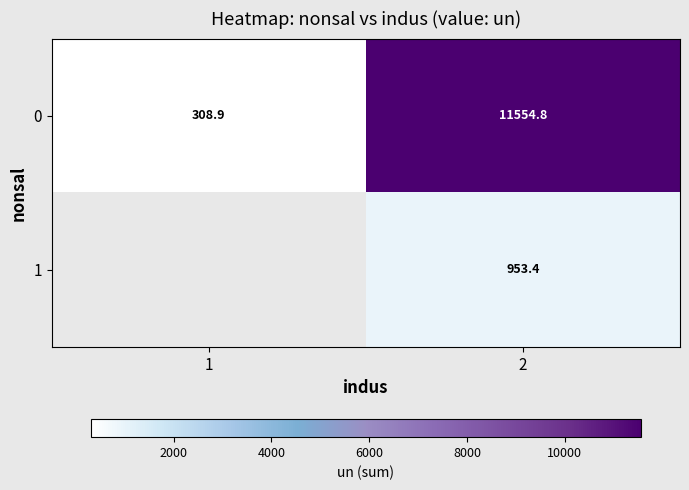

How many values in 1 are above zero?

1